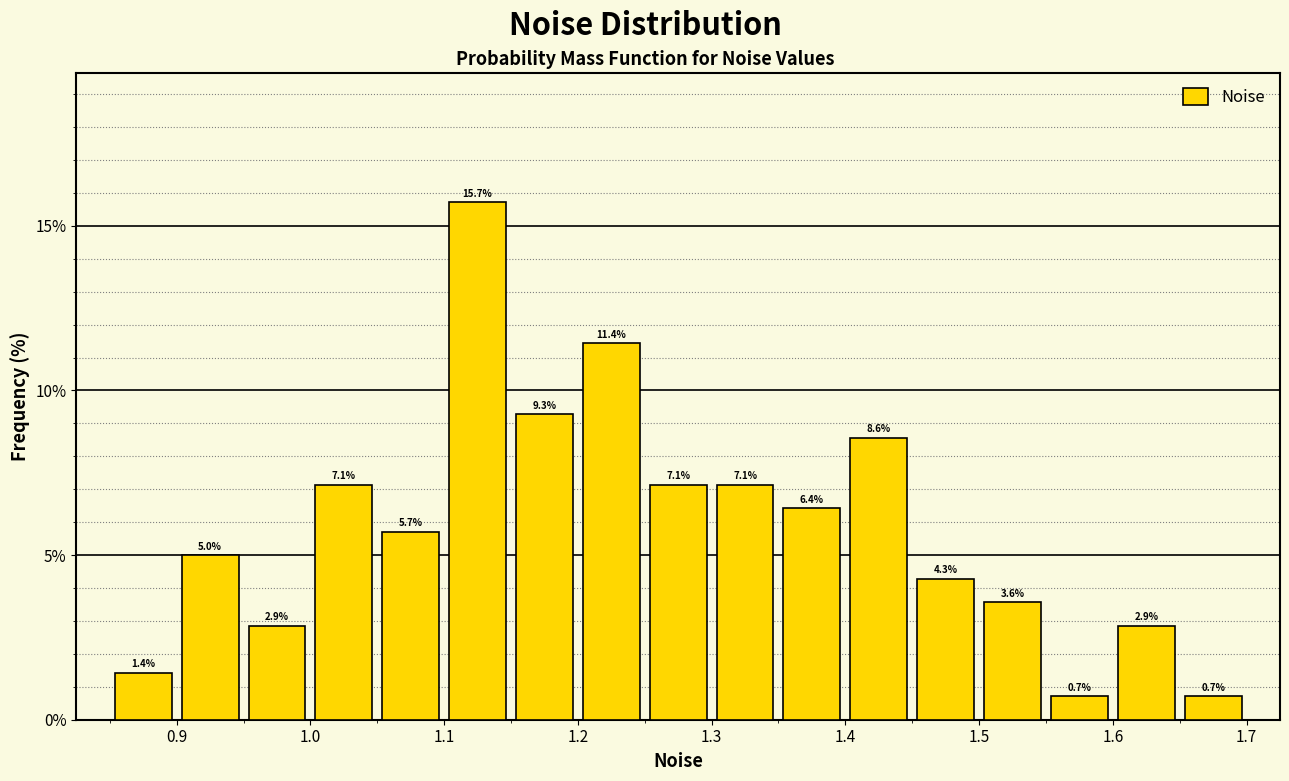

Reading left to right, transcribe this chart: for each bar, give the range it covers on the x-axis and its height.

0.85 to 0.90: 1.4
0.90 to 0.95: 5.0
0.95 to 1.00: 2.9
1.00 to 1.05: 7.1
1.05 to 1.10: 5.7
1.10 to 1.15: 15.7
1.15 to 1.20: 9.3
1.20 to 1.25: 11.4
1.25 to 1.30: 7.1
1.30 to 1.35: 7.1
1.35 to 1.40: 6.4
1.40 to 1.45: 8.6
1.45 to 1.50: 4.3
1.50 to 1.55: 3.6
1.55 to 1.60: 0.7
1.60 to 1.65: 2.9
1.65 to 1.70: 0.7